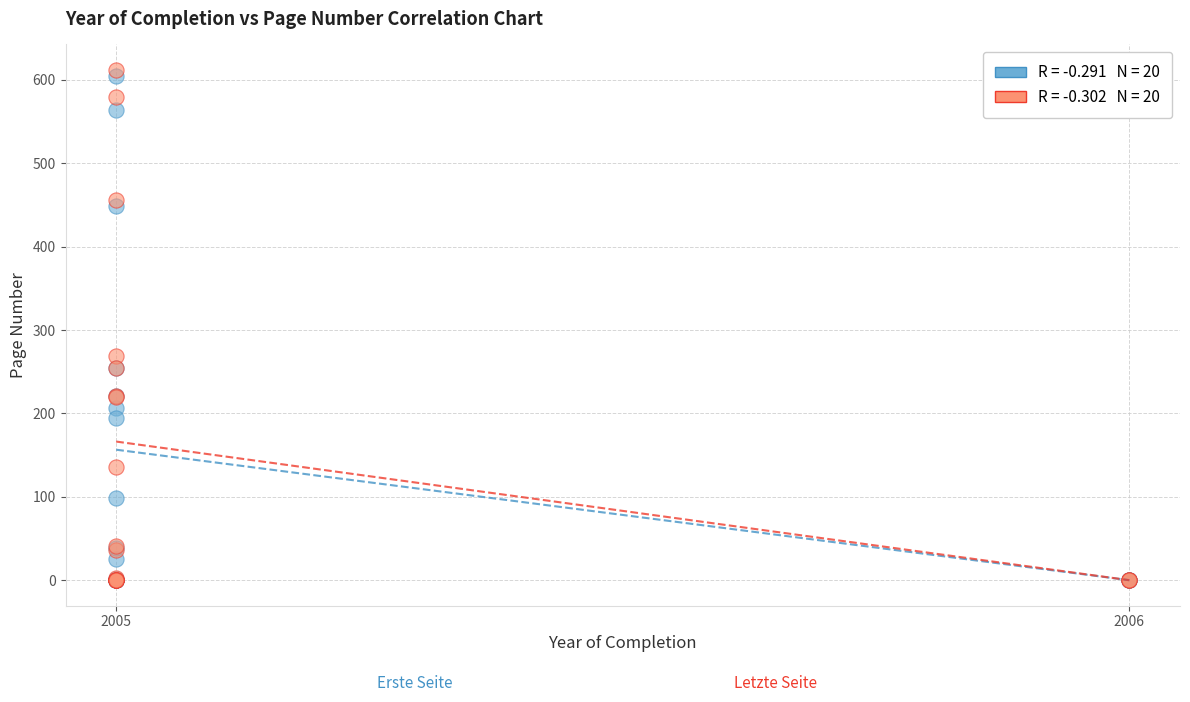

Across all series, what Y value is closest to 306?

269